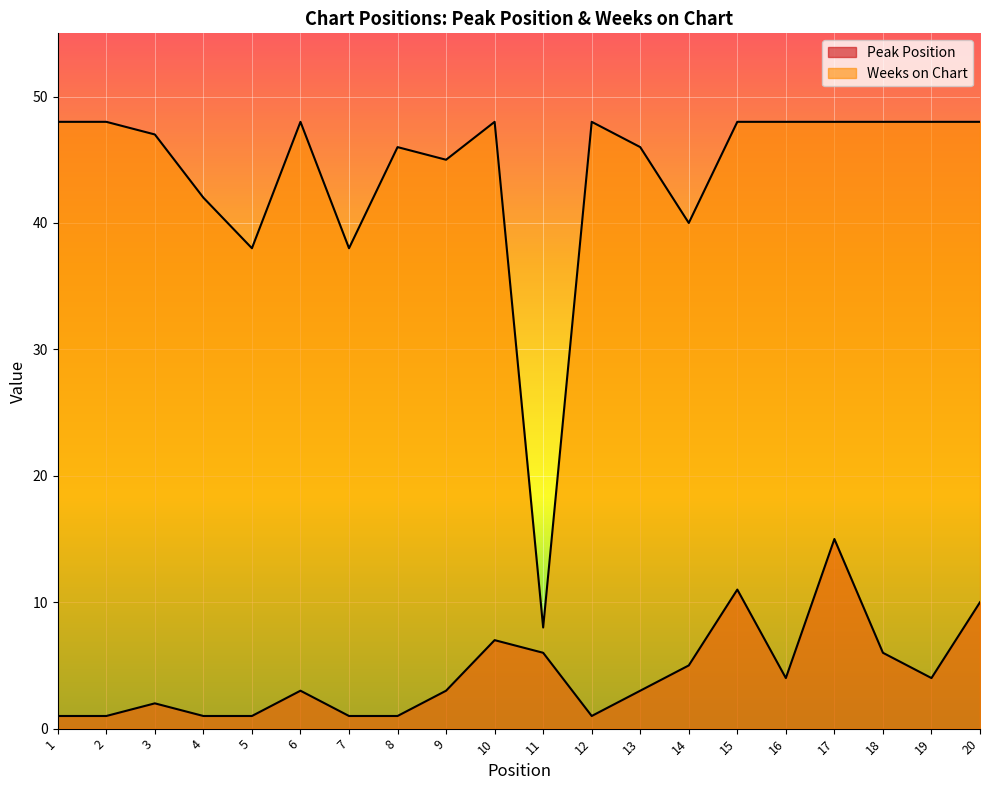

True or false: Weeks on Chart and Peak Position cross at least once.

False